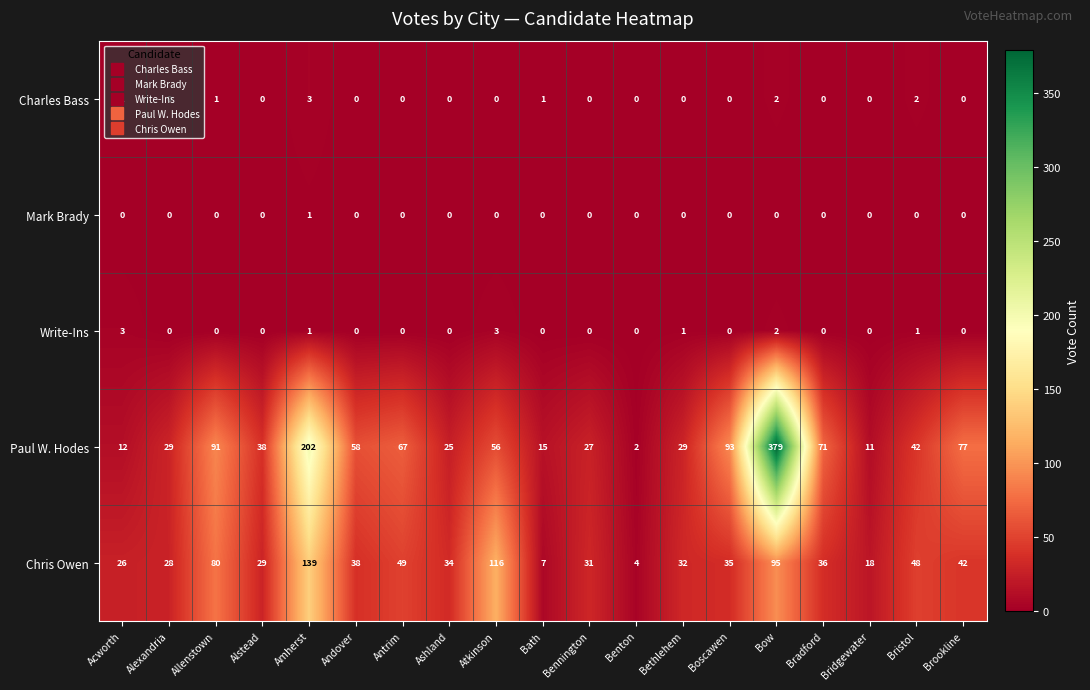

Count the number of categories in the chart.

19